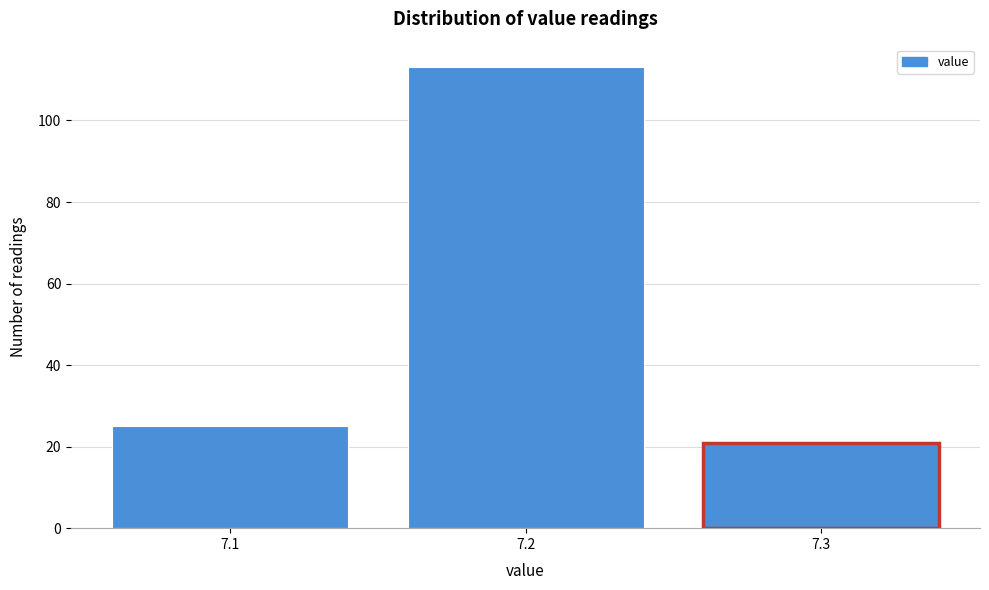

Reading left to right, transcribe all the data shown in this chart.

25	113	21